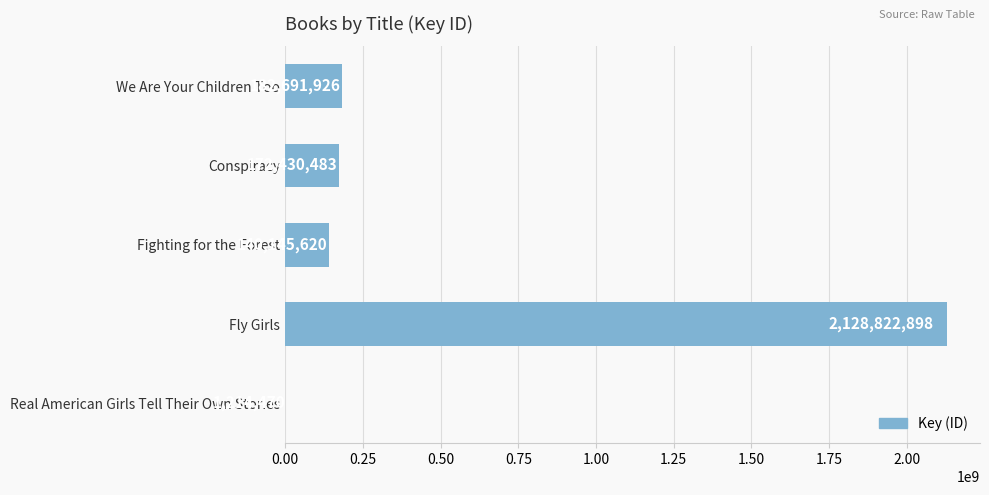

Read the value at Conspiracy, to the nearest 50.

172430500